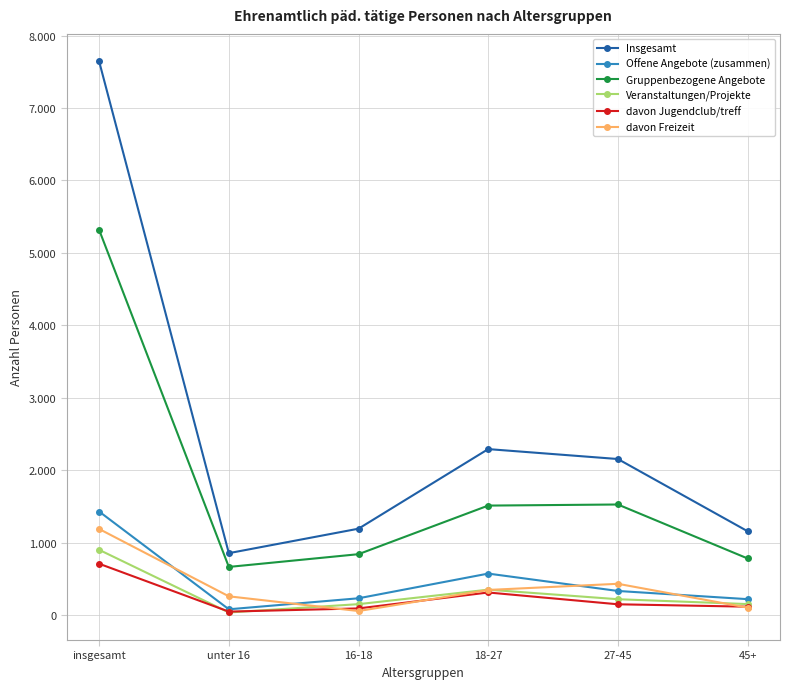

Does the chart have visible grid lines?

Yes